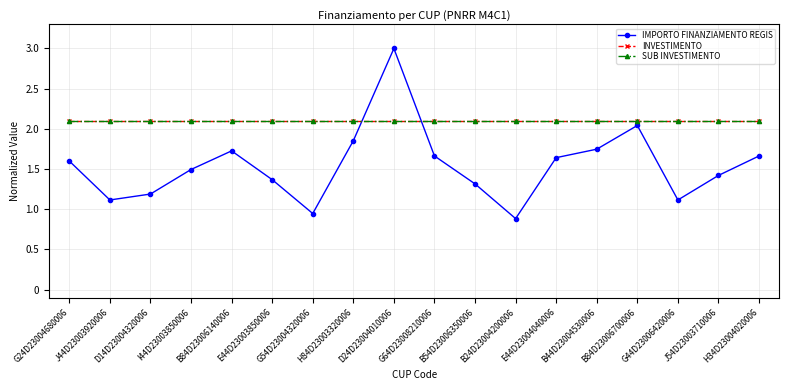

At which category does the chart reach its minimum across all series?

B24D23004200006